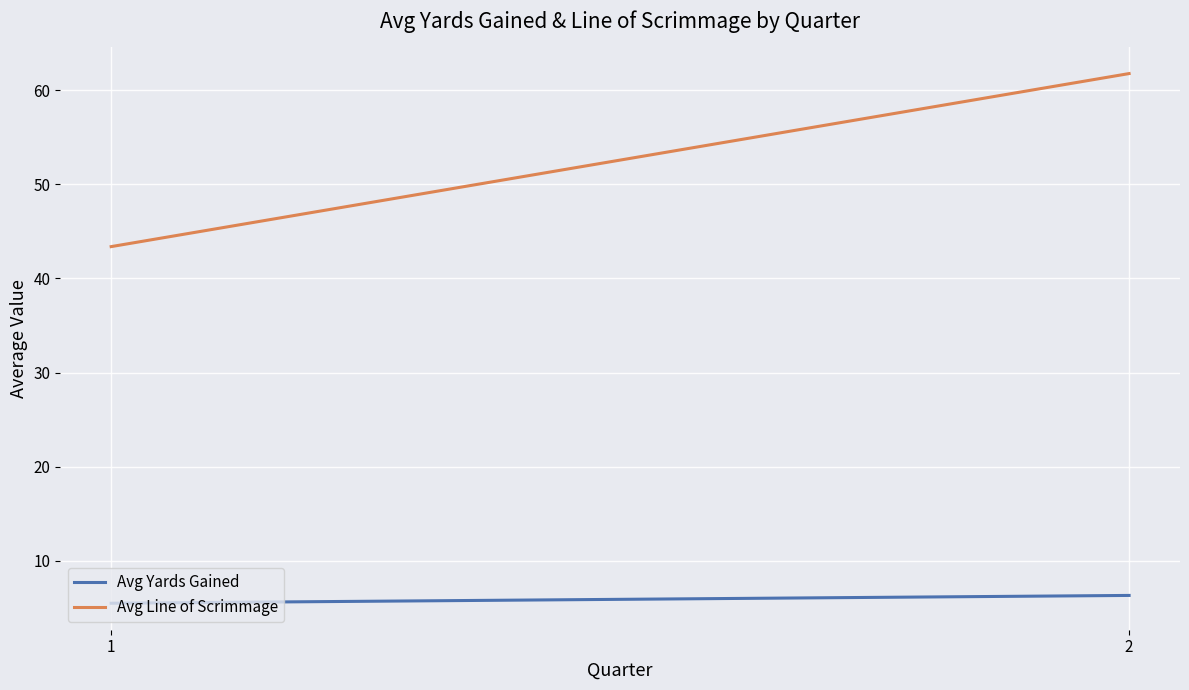

Which has a higher value, 2 or 1?

2